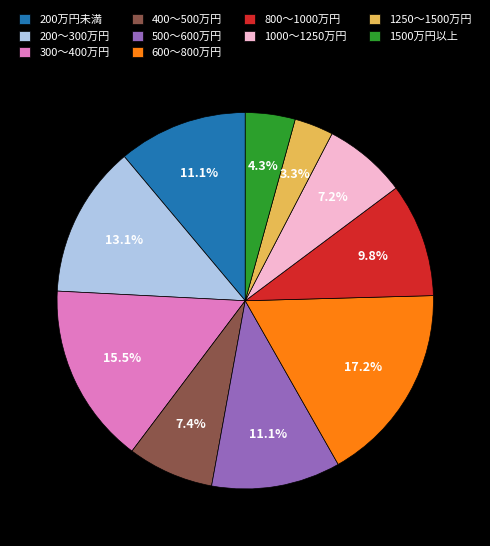

How many slices are in this pie chart?

10